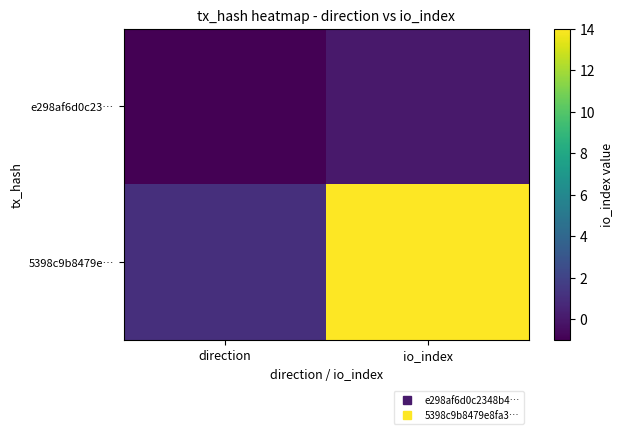

Reading left to right, extract all data points from this chart.

e298af6d0c23…: direction=-1	io_index=0
5398c9b8479e…: direction=1	io_index=14